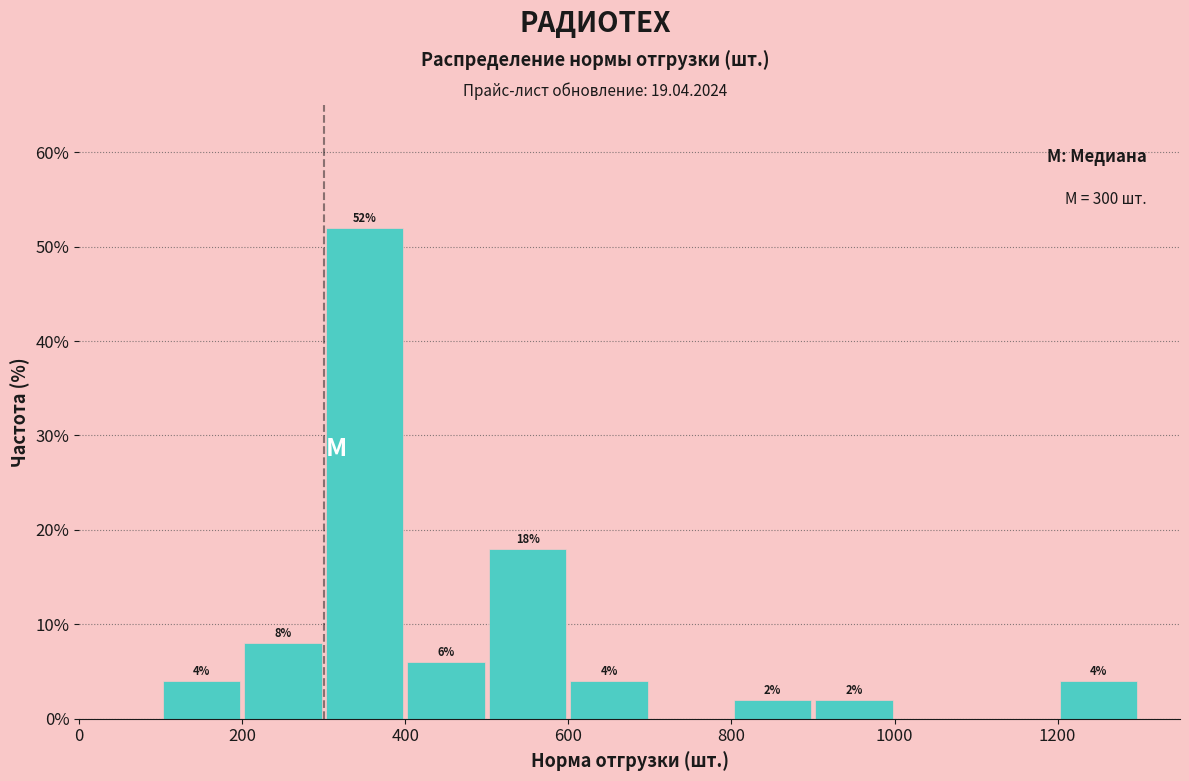

Which range on the x-axis has the tallest bar?

300 to 400